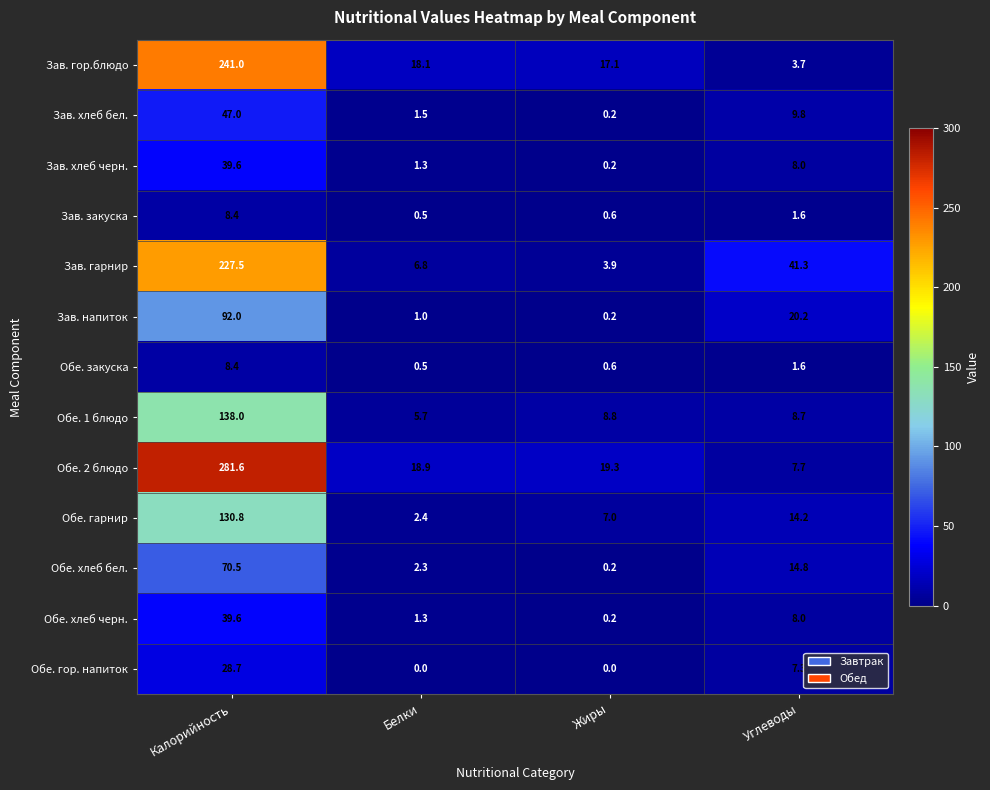

What is the minimum value for Обе. закуска?

0.5